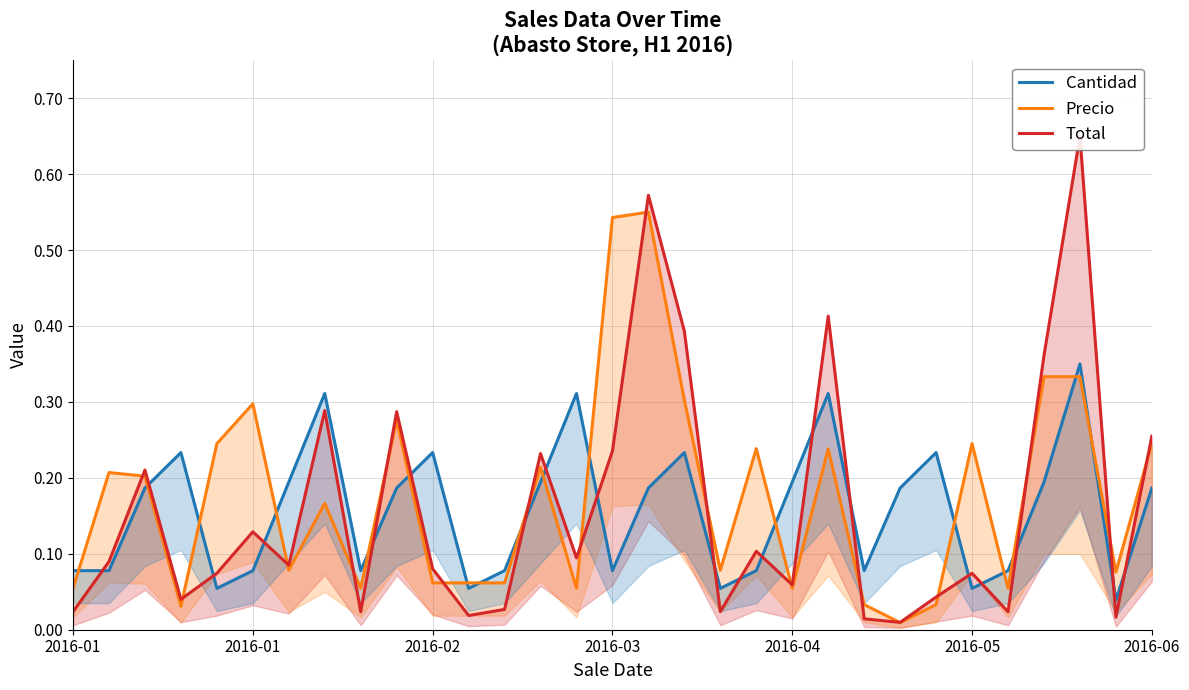

What is the average value of the Cantidad series?

0.2